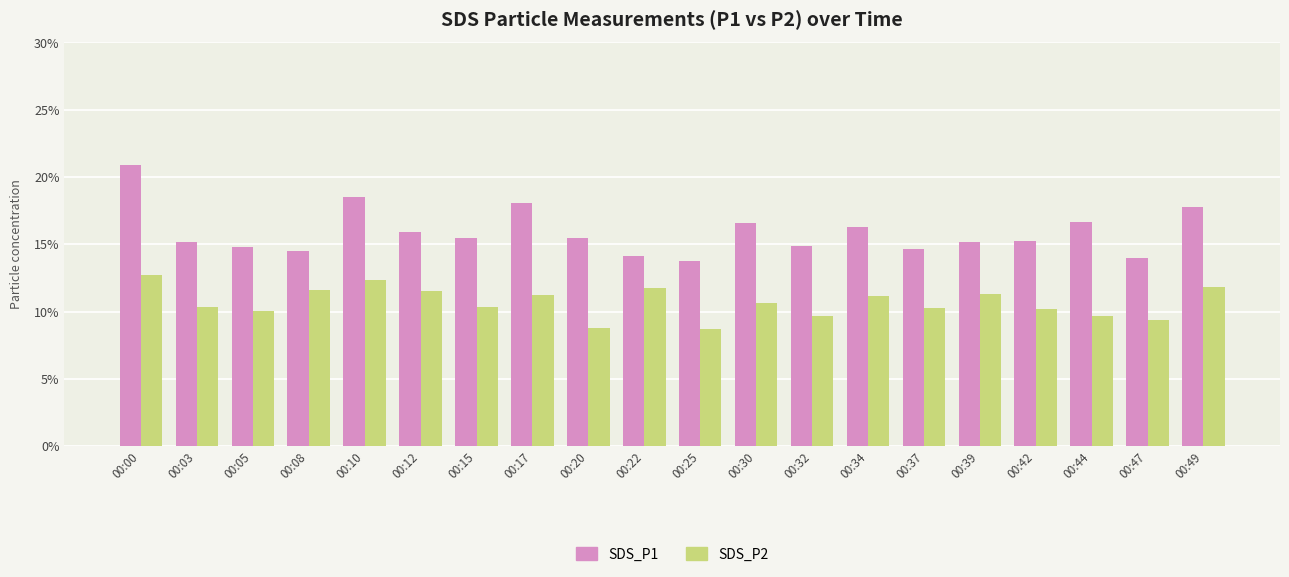

Rank the series at 00:30 from lowest to highest value.

SDS_P2, SDS_P1